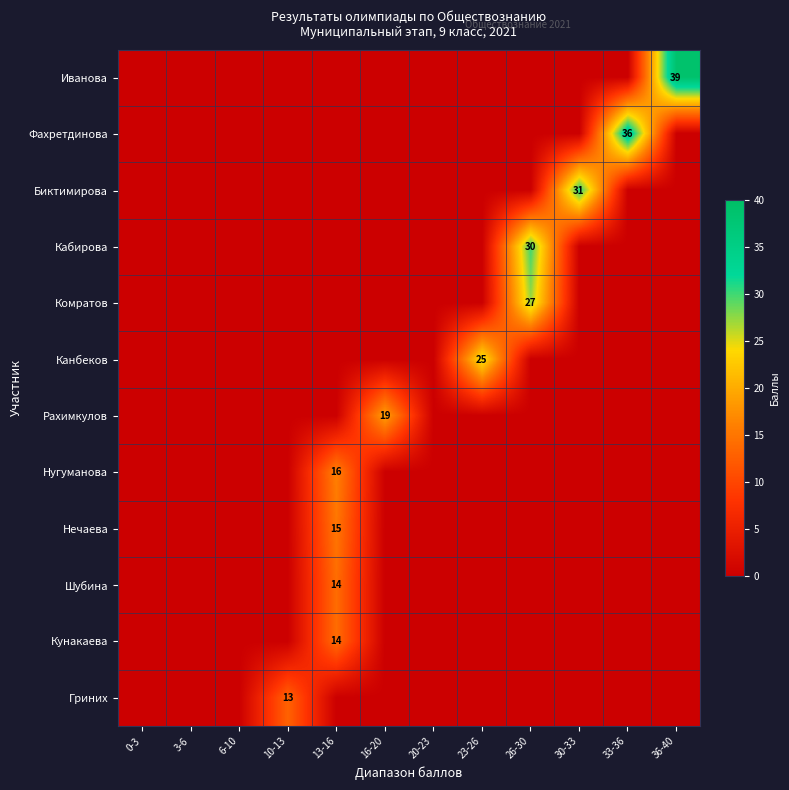

What is the greatest value displayed?

39